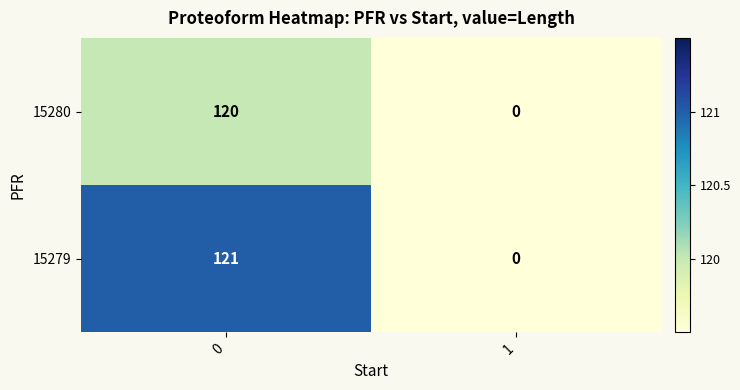

Reading left to right, list all the values displayed in this chart.

15280: 120	0
15279: 121	0